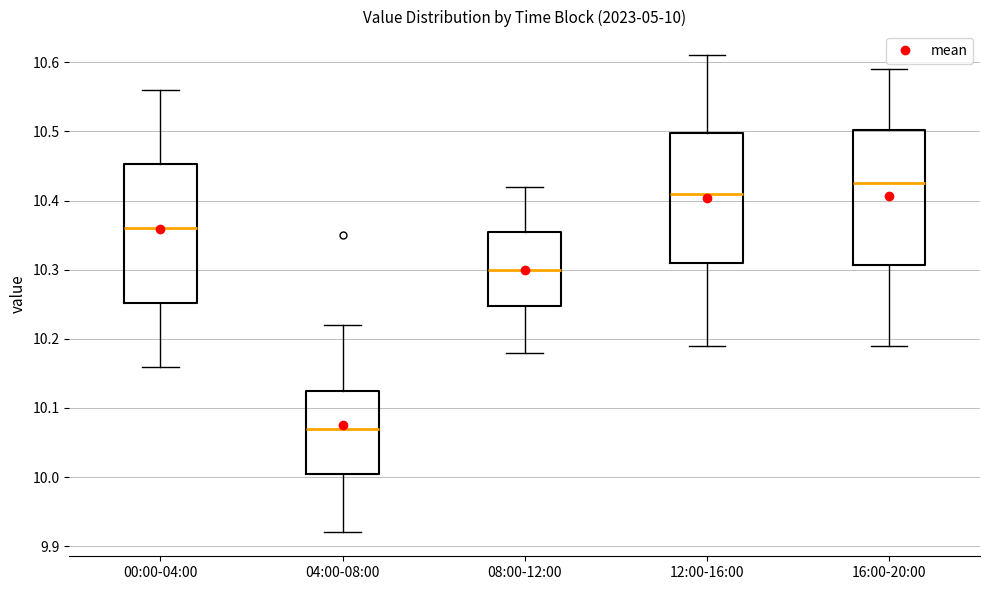

Which box has the highest median line?

16:00-20:00